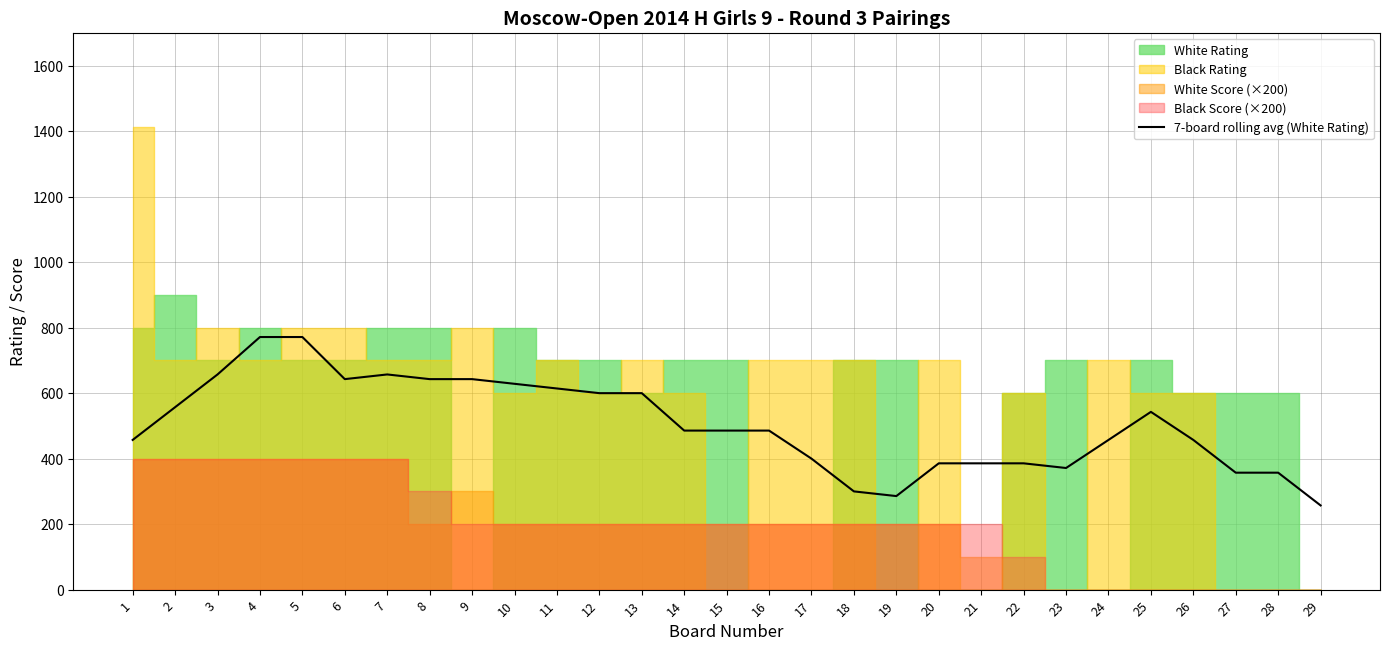

True or false: the data shows 136.8 at 19.

False